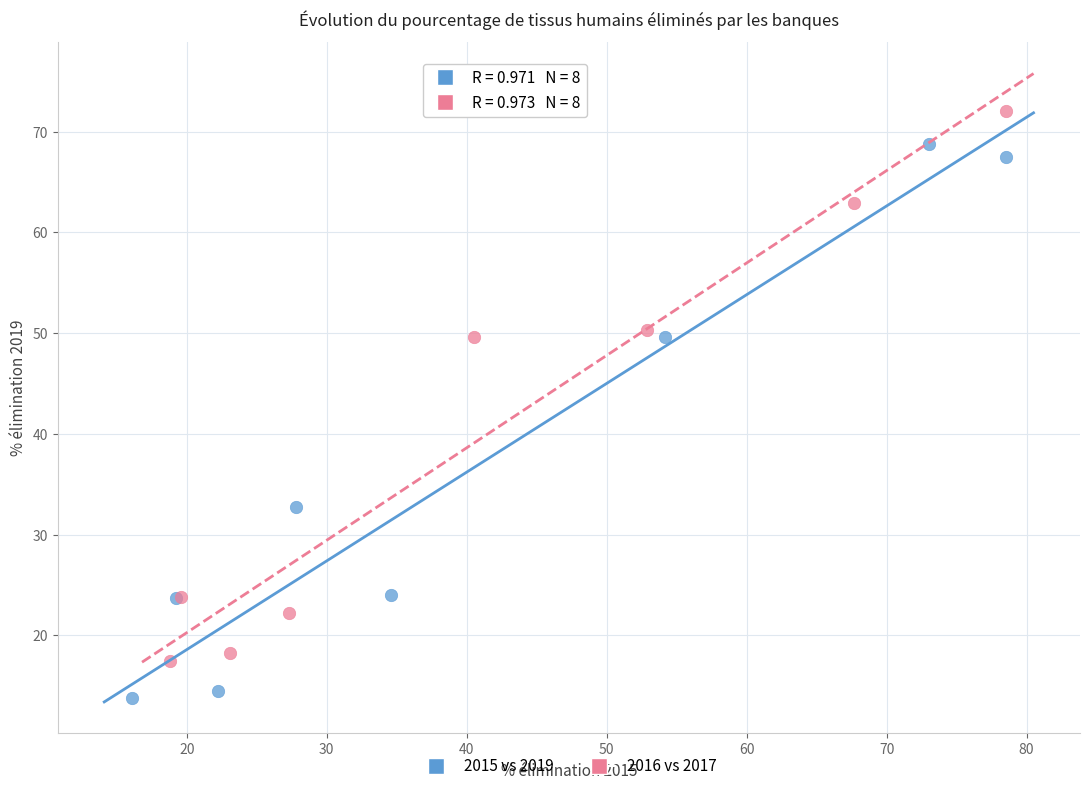

Which series reaches the maximum Y coordinate?

2016 vs 2017